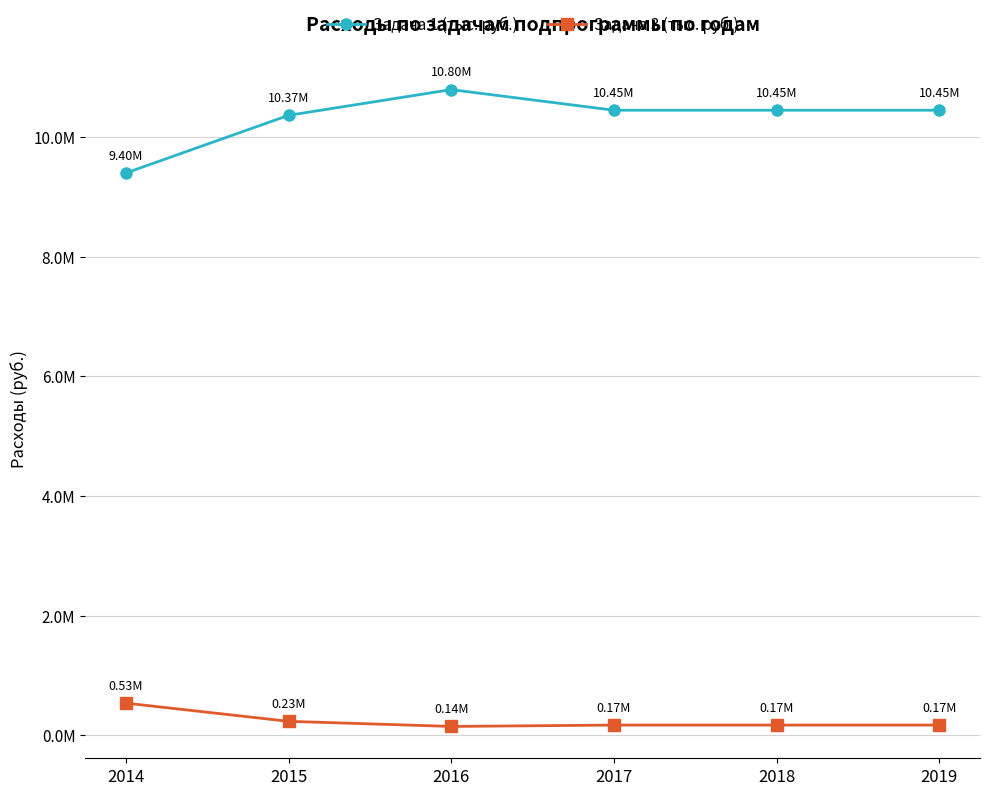

Is this an area chart (filled region under the line)?

No